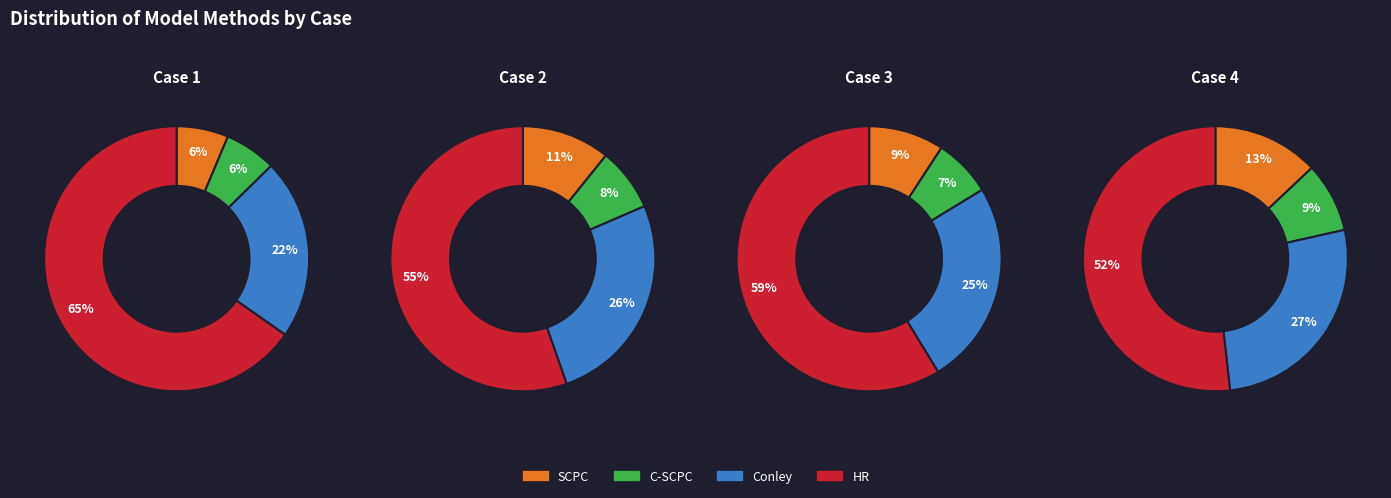

True or false: 1 accounts for 23% of the total.

True